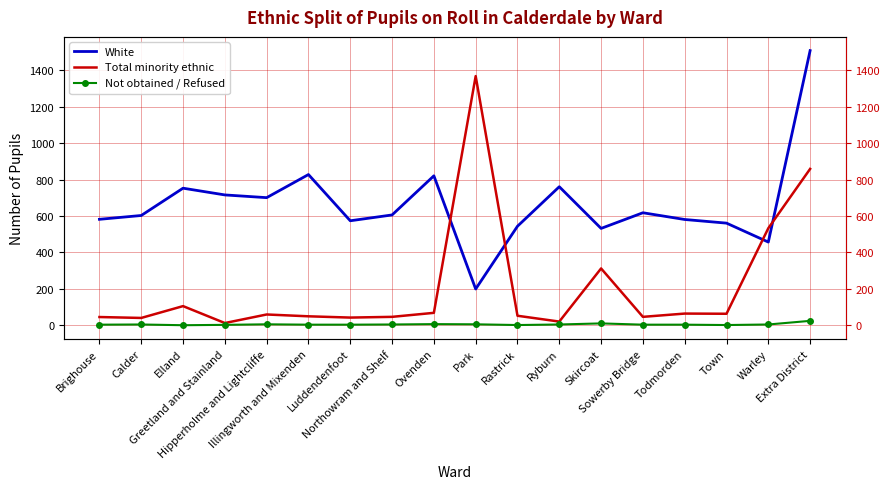

How many interior local peaks does the White series have?

5